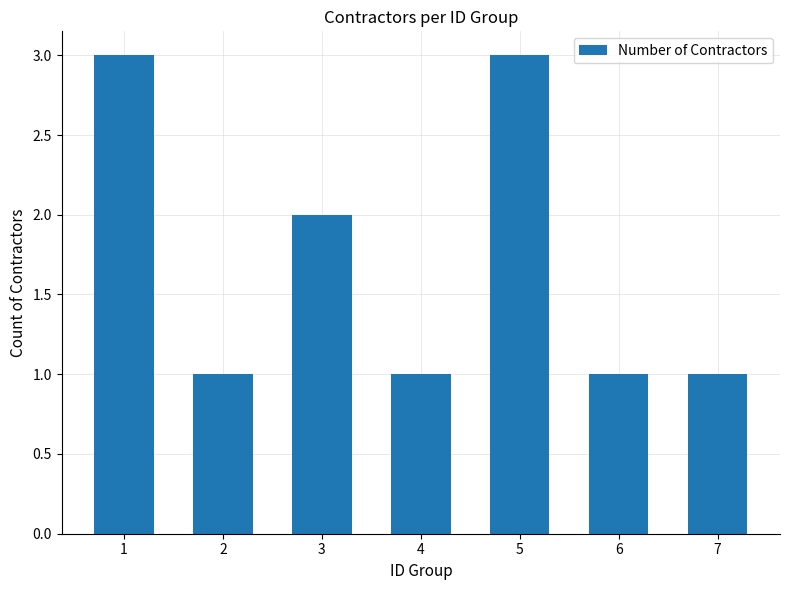

Does the chart contain any negative values?

No